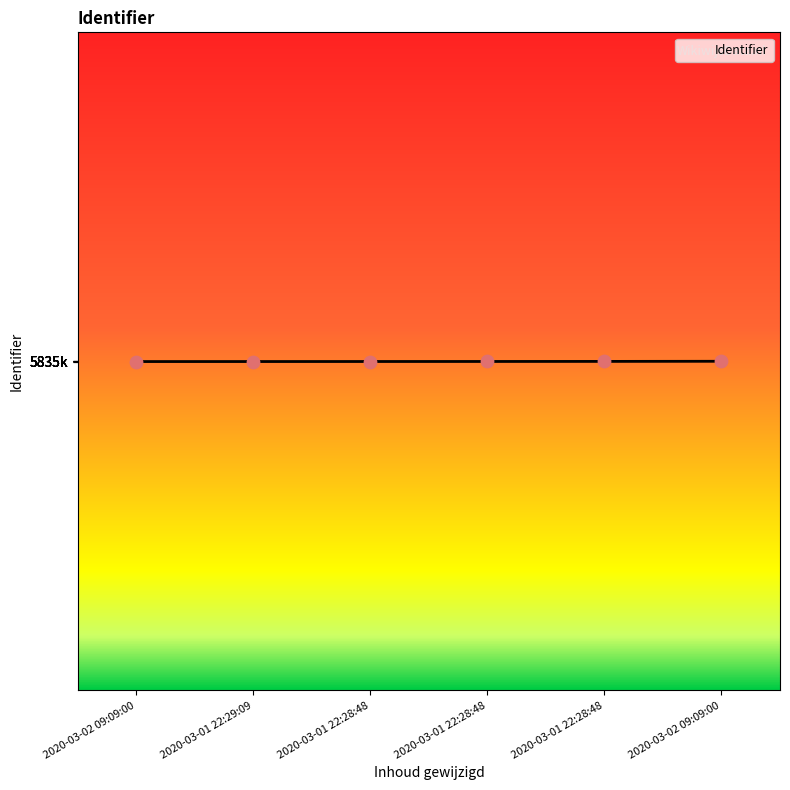

Approximately how many times larger is the value at 2020-03-02 09:09:00 compared to 2020-03-01 22:28:48?

1.0